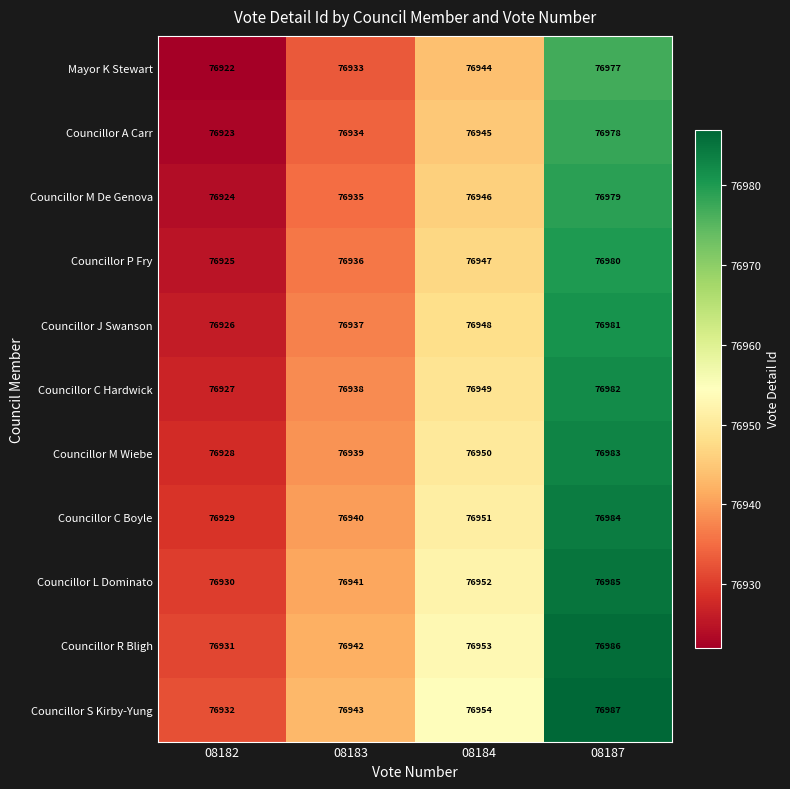

Rank the series at 08183 from highest to lowest value.

Councillor S Kirby-Yung, Councillor R Bligh, Councillor L Dominato, Councillor C Boyle, Councillor M Wiebe, Councillor C Hardwick, Councillor J Swanson, Councillor P Fry, Councillor M De Genova, Councillor A Carr, Mayor K Stewart